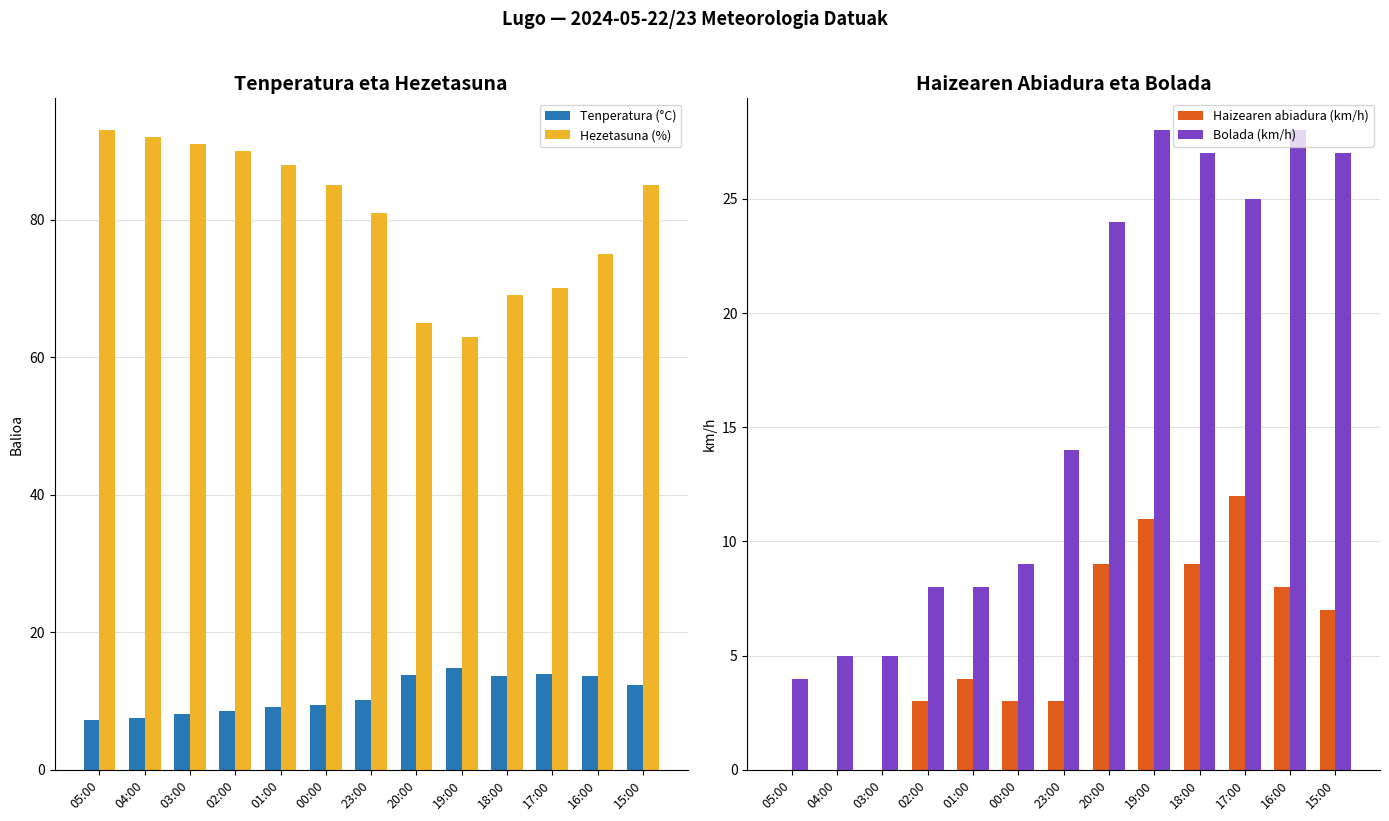

How many data points in Tenperatura (°C) are above 10?

7